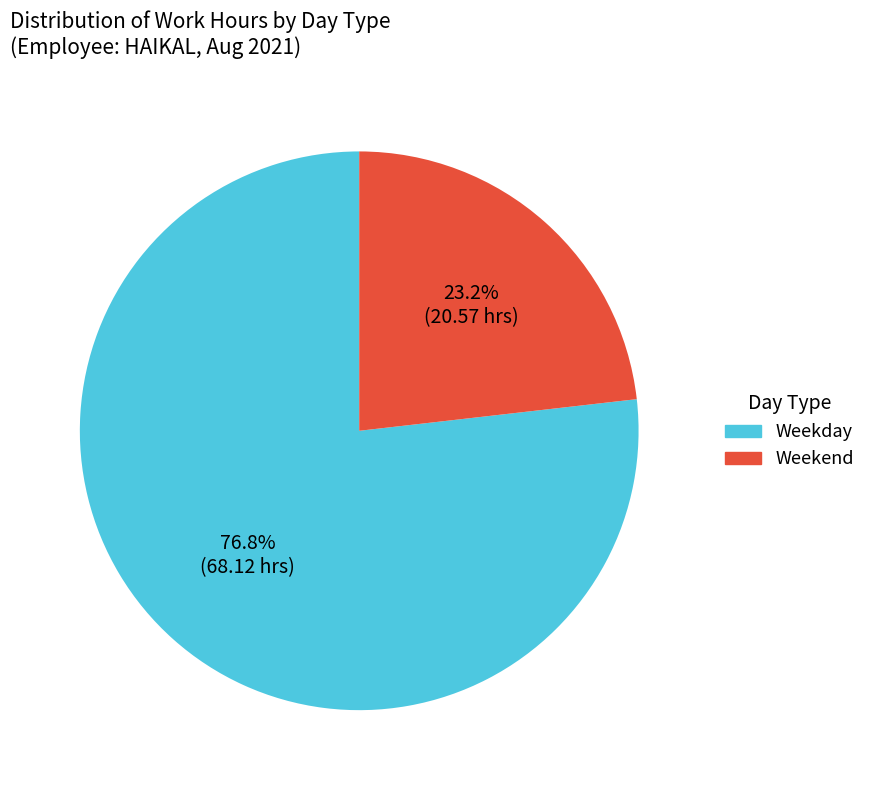

To the nearest percent, what is the average slice percentage?

50%